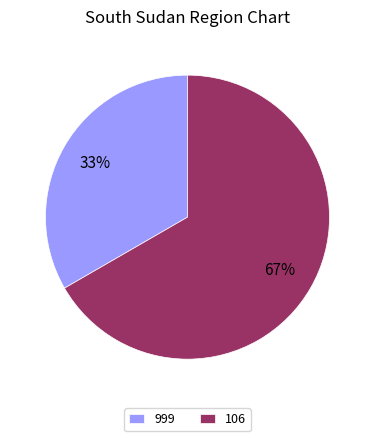

What is the ratio of the value at 106 to the value at 999?

2.0